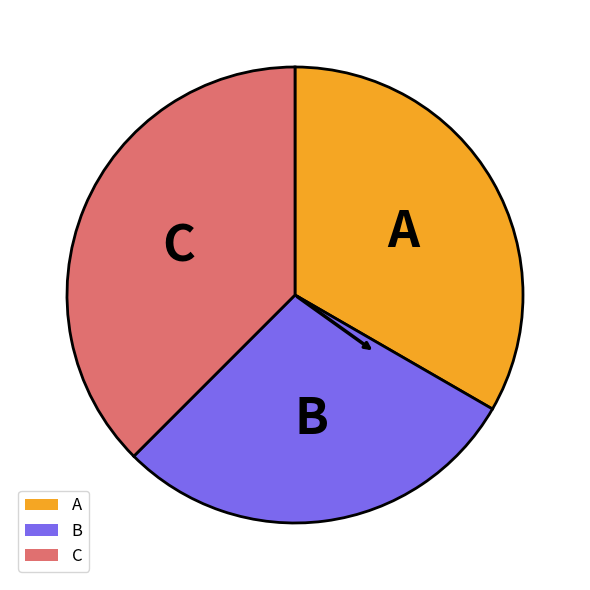

The A slice represents 33% of the pie. True or false?

True